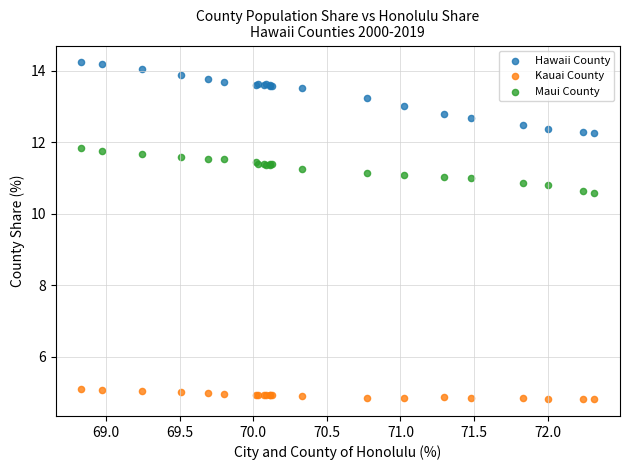

Which series reaches the maximum Y coordinate?

Hawaii County